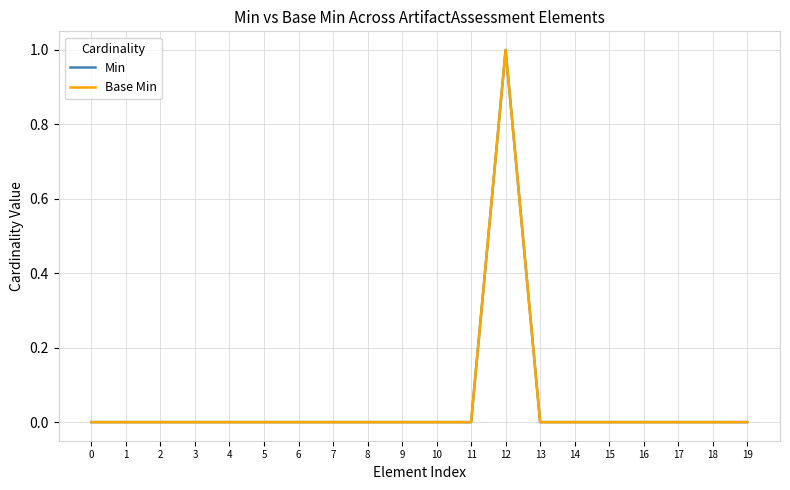

How many lines are shown in the chart?

2